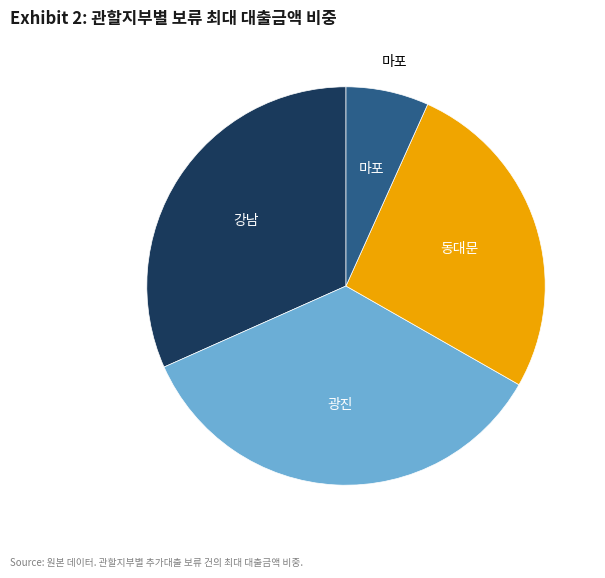

Does any single category account for the majority?

No